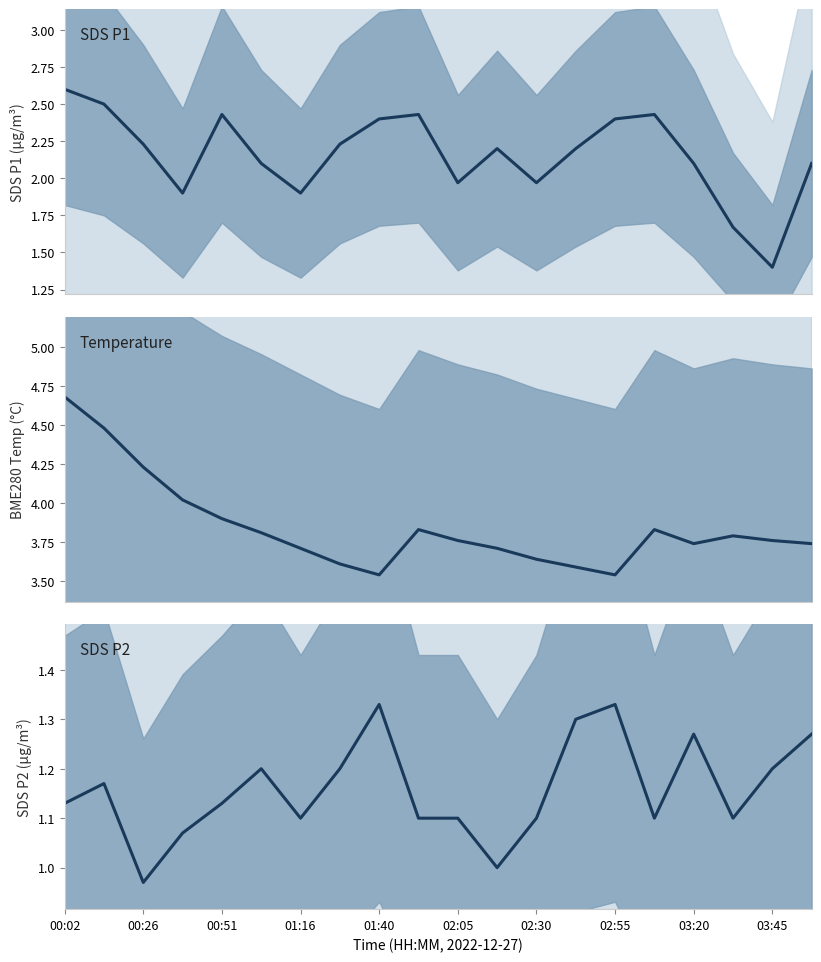

What is the total value across all series at 00:26?

7.4